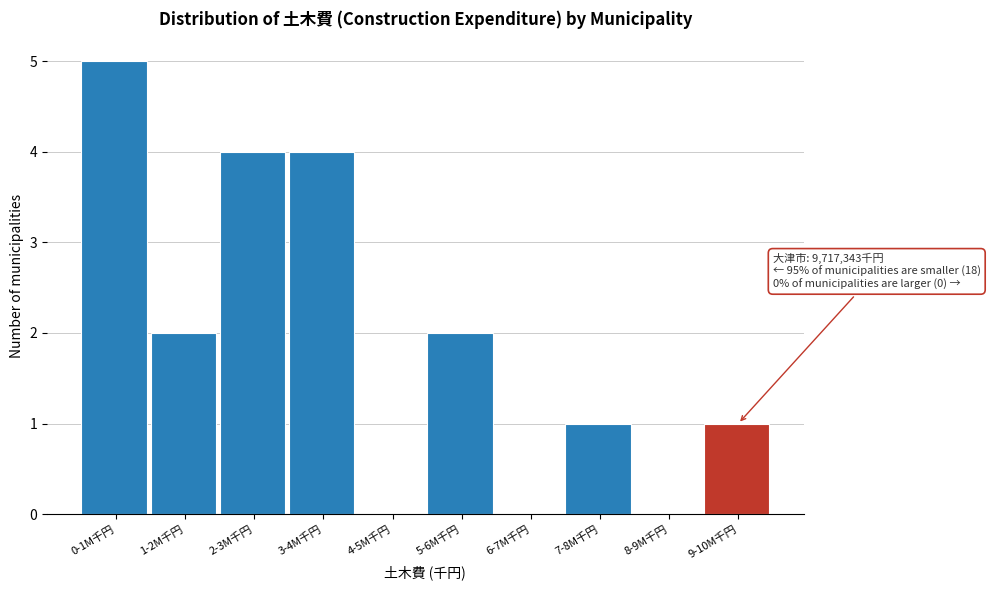

The value at 9-10M千円 is 1. True or false?

True